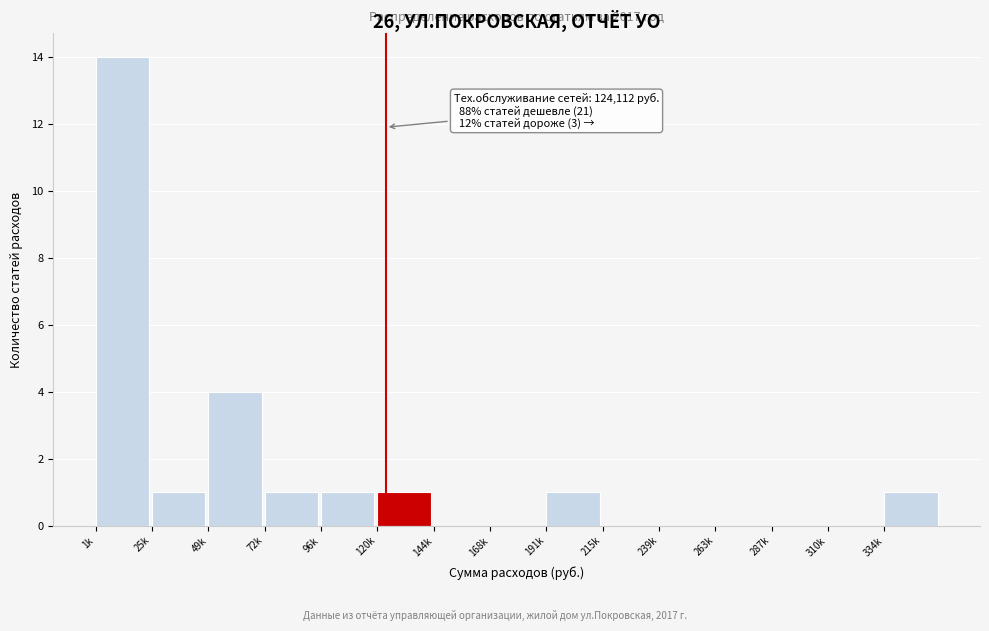

Reading right to left, transcribe all the data shown in this chart.

334k=1	310k=0	287k=0	263k=0	239k=0	215k=0	191k=1	168k=0	144k=0	120k=1	96k=1	72k=1	49k=4	25k=1	1k=14